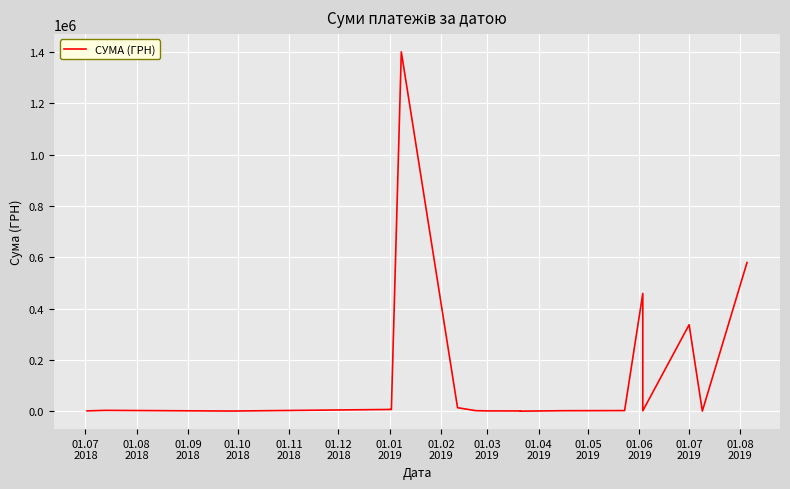

How many values exceed 2450?

9